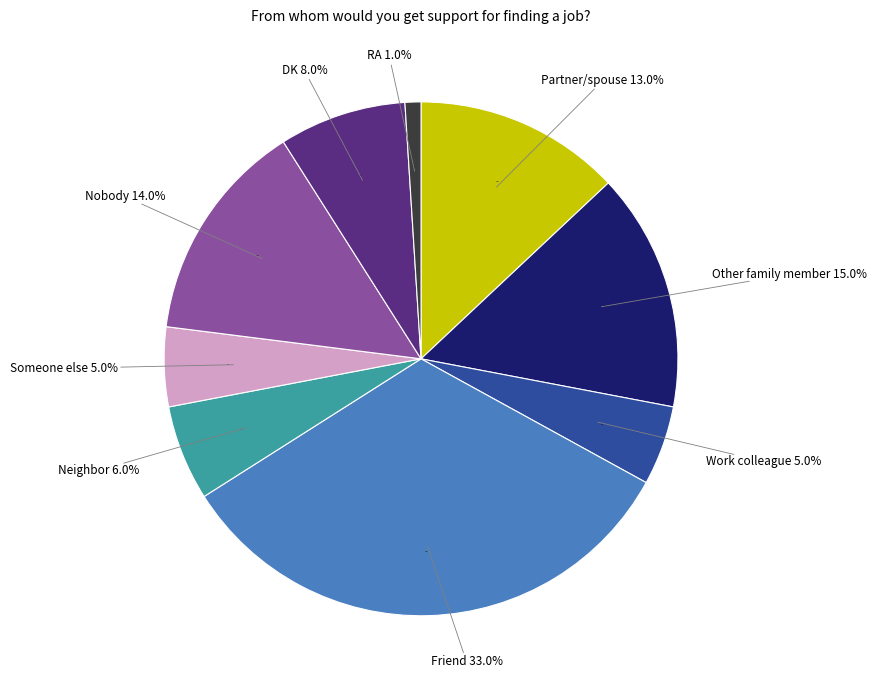

Is Friend the majority of the pie?

No